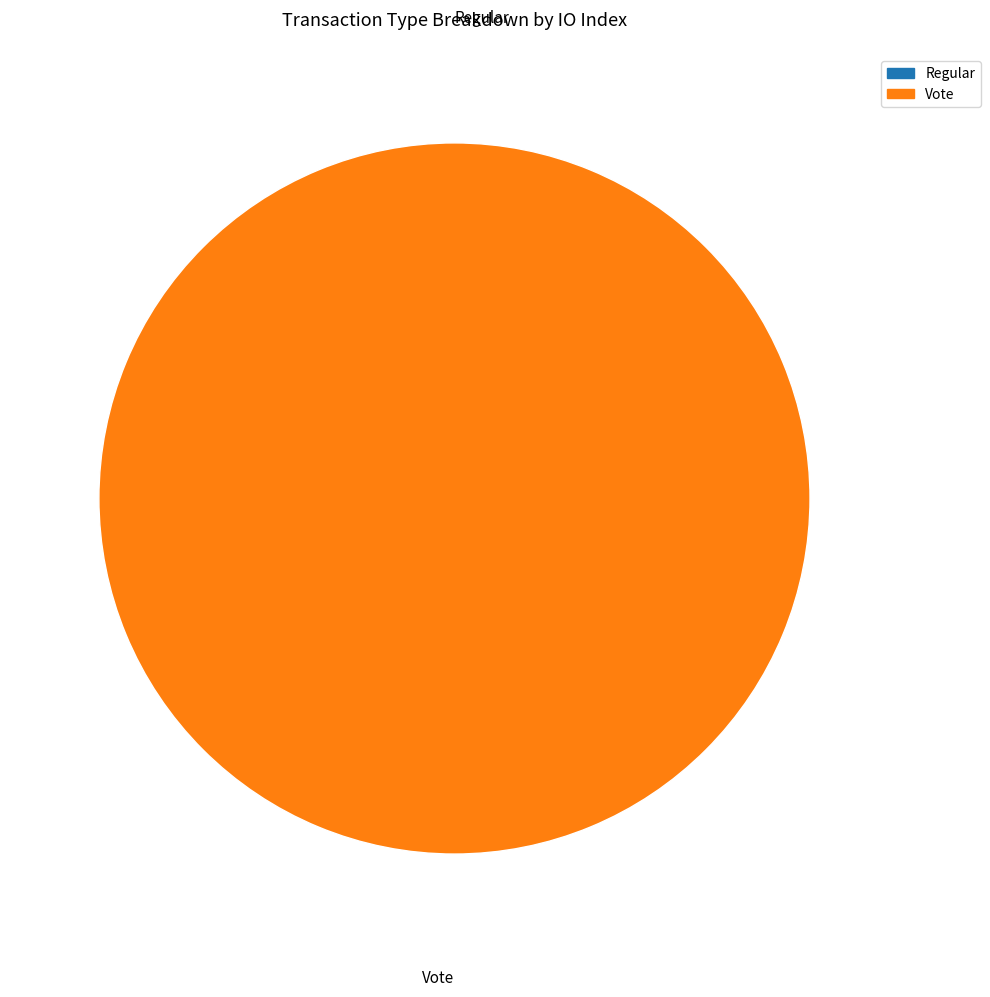

To the nearest percent, what is the difference between the largest and smallest slice percentages?

100%